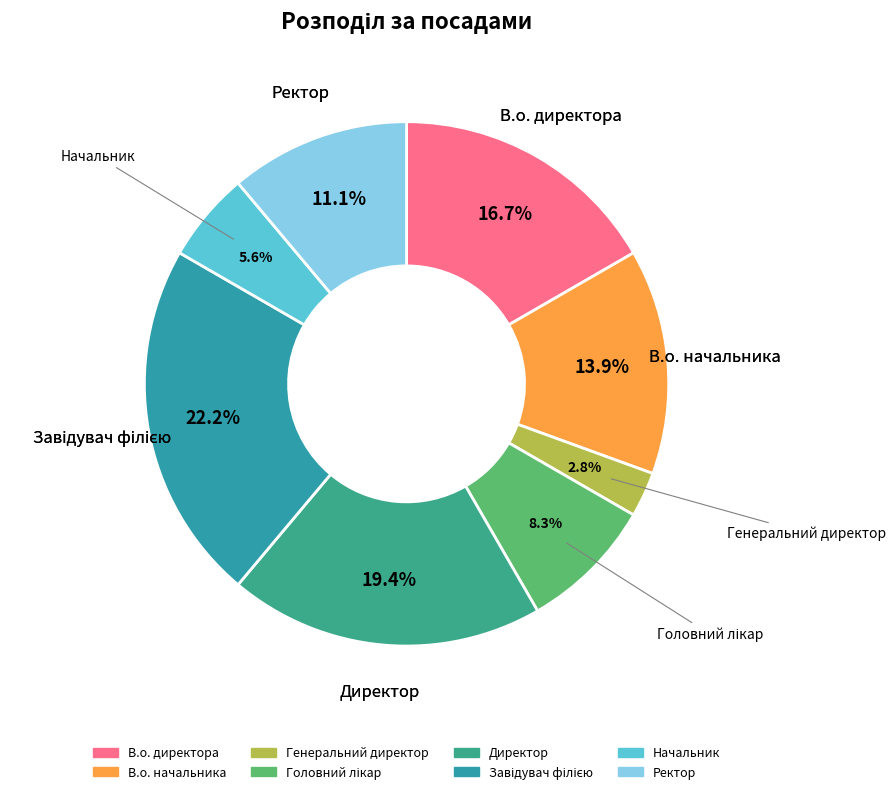

What is the smallest slice in the pie chart?

Генеральний директор